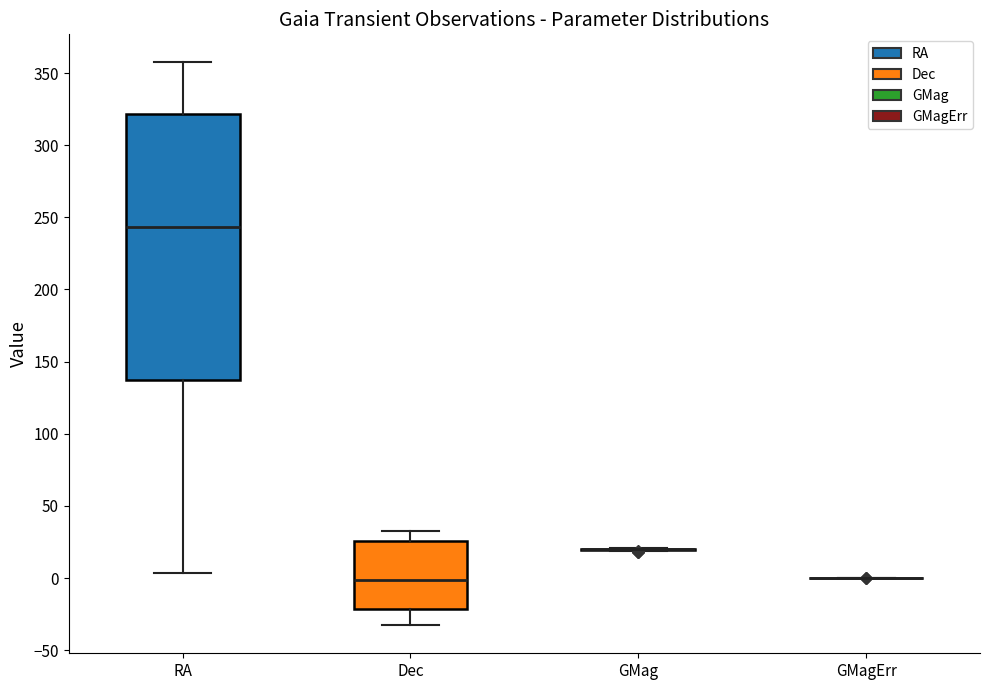

Reading left to right, read every box against the y-axis: the position of its median line, the range the box covers, and the ends of its whiskers. The values are not printed on the chart, so give them approximately, as read against the axis.

RA: median 245, box 135 to 320, whiskers 5 to 355
Dec: median 0, box -20 to 25, whiskers -35 to 30
GMag: box collapsed to a line at 20, whiskers 20 to 20
GMagErr: box collapsed to a line at 0, whiskers 0 to 0